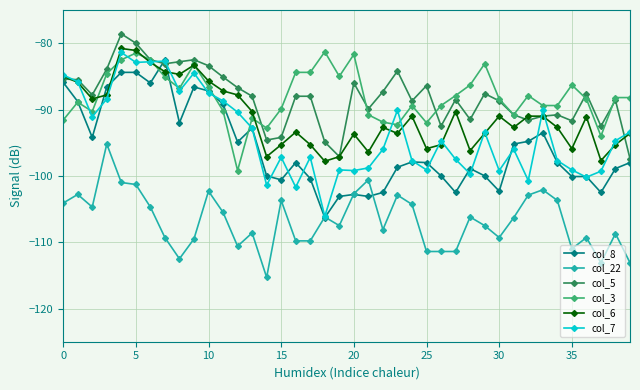

How many series are shown in this chart?

6